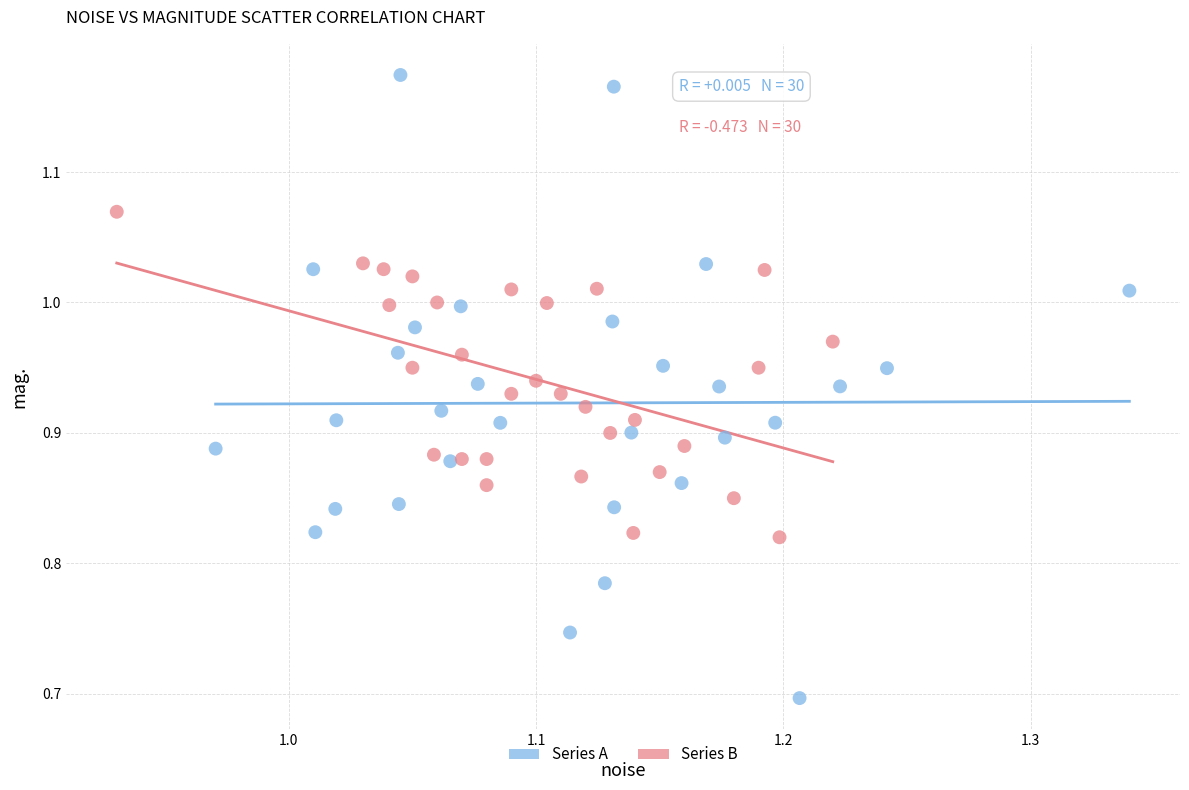

Which series reaches the maximum Y coordinate?

Series A